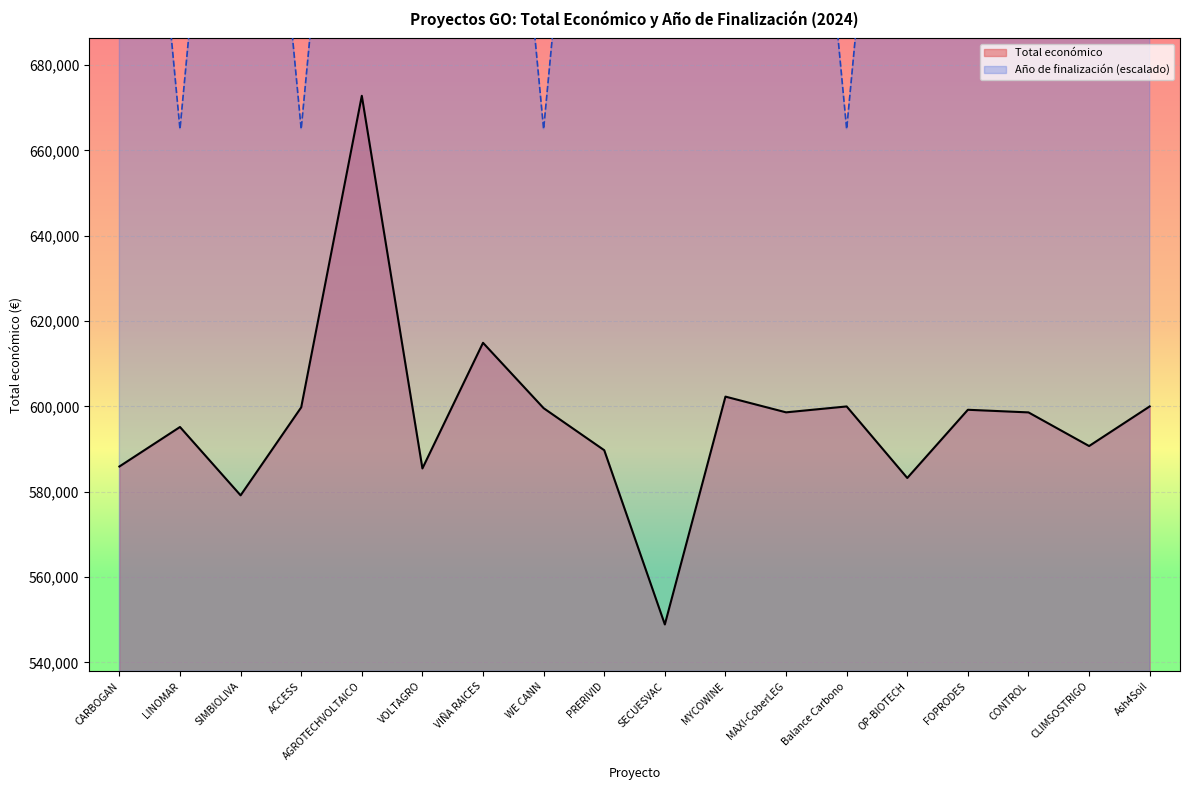

The value of Año de finalización at FOPRODES is 347102. True or false?

False